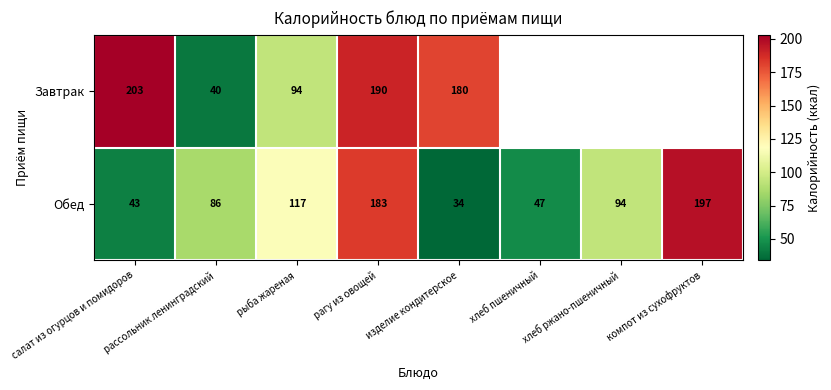

Where is Обед nearest to the value 115?

рыба жареная